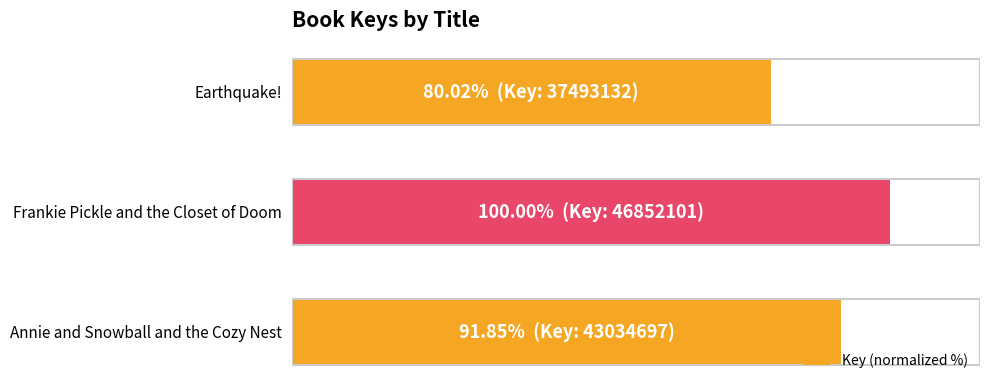

What is the maximum value shown in the chart?

100.0